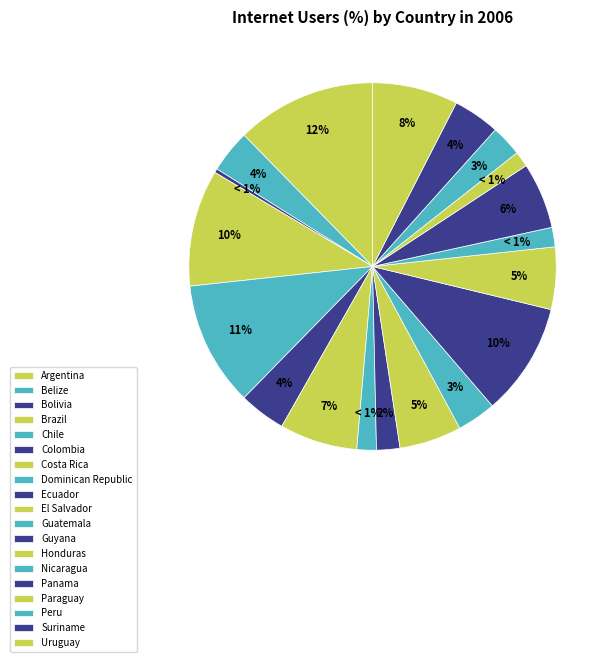

Which category has the smallest portion of the pie?

Bolivia